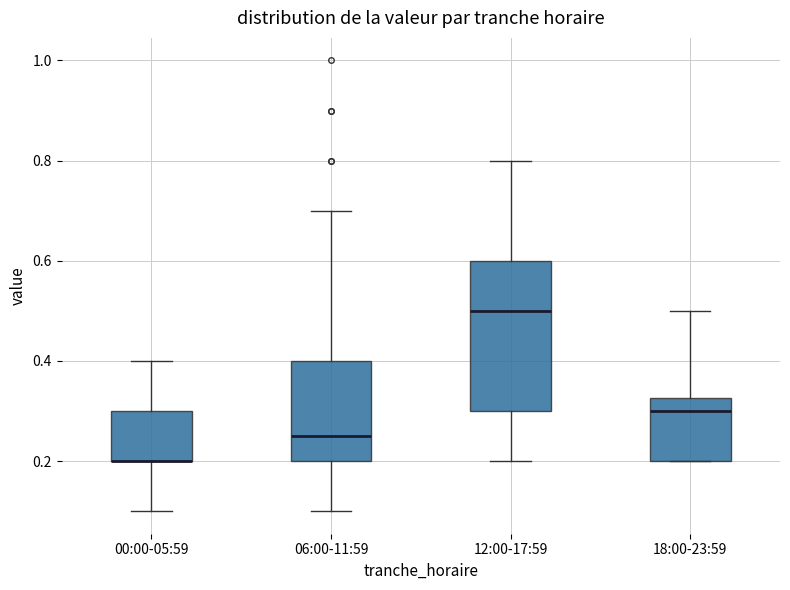

Which box is the tallest, from its lower edge to its upper edge?

12:00-17:59